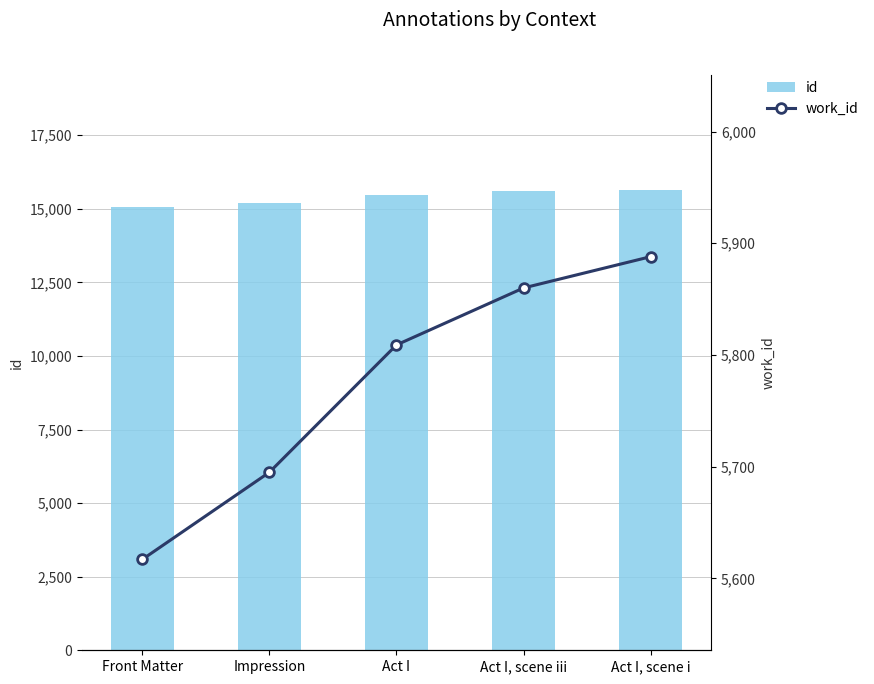

What is the average value of the id series?

15389